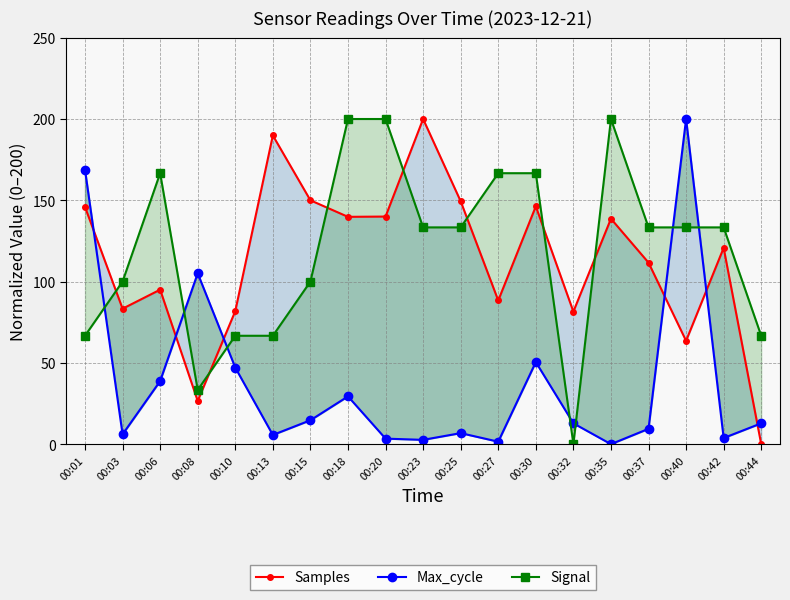

What is the sum of the Max_cycle values at 00:15 and 00:10?

61.8